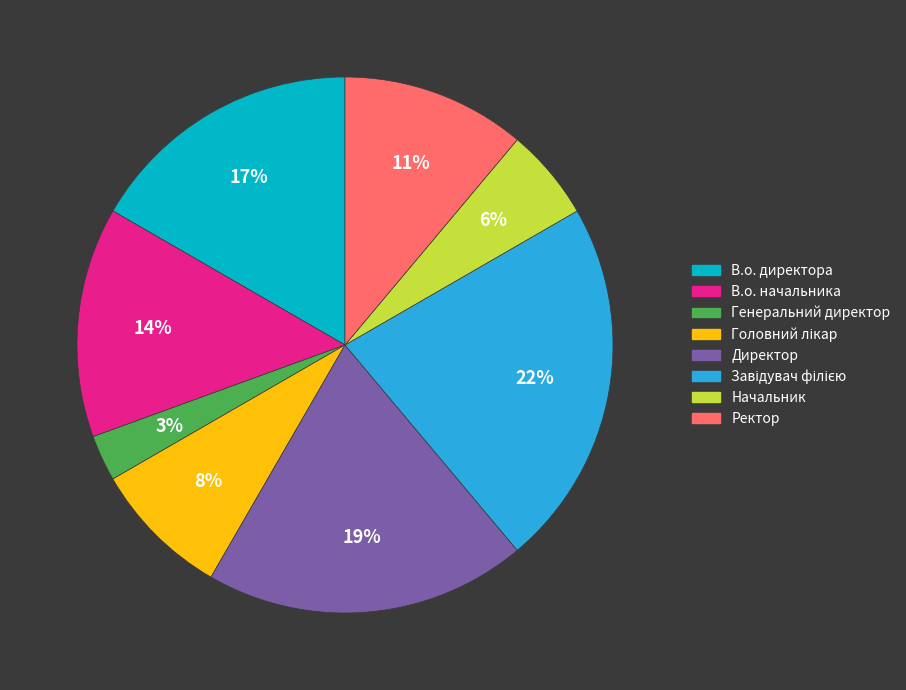

Is it true that В.о. директора is 25% of the pie?

False